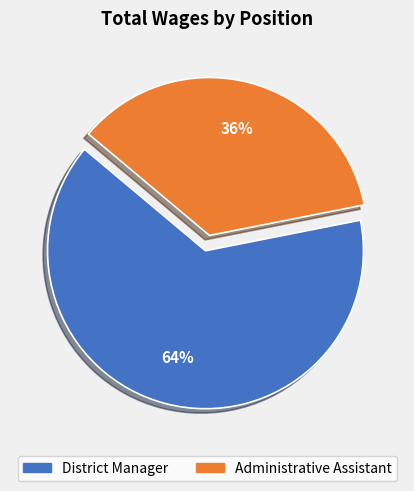

To the nearest percent, what is the average slice percentage?

50%